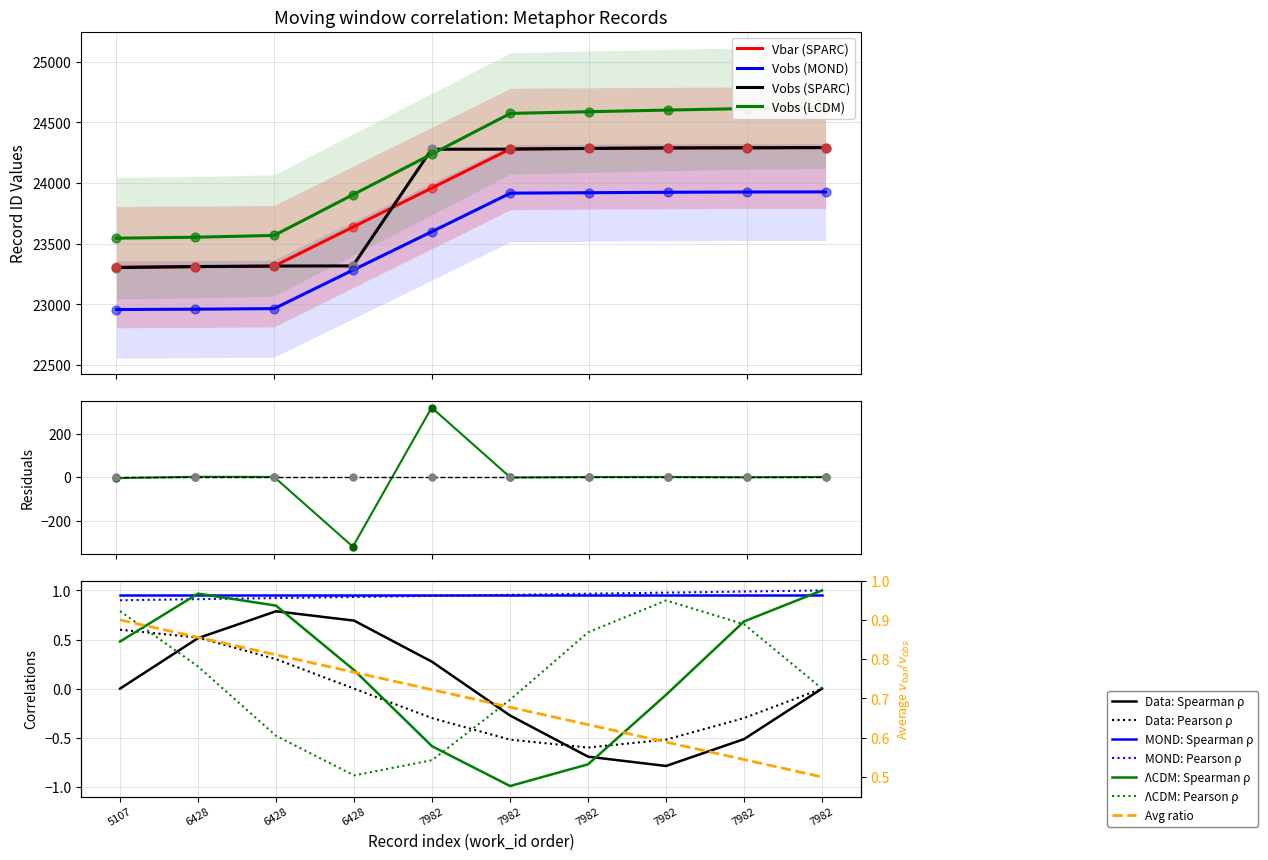

Between 7982 and 7982, which is larger?

7982